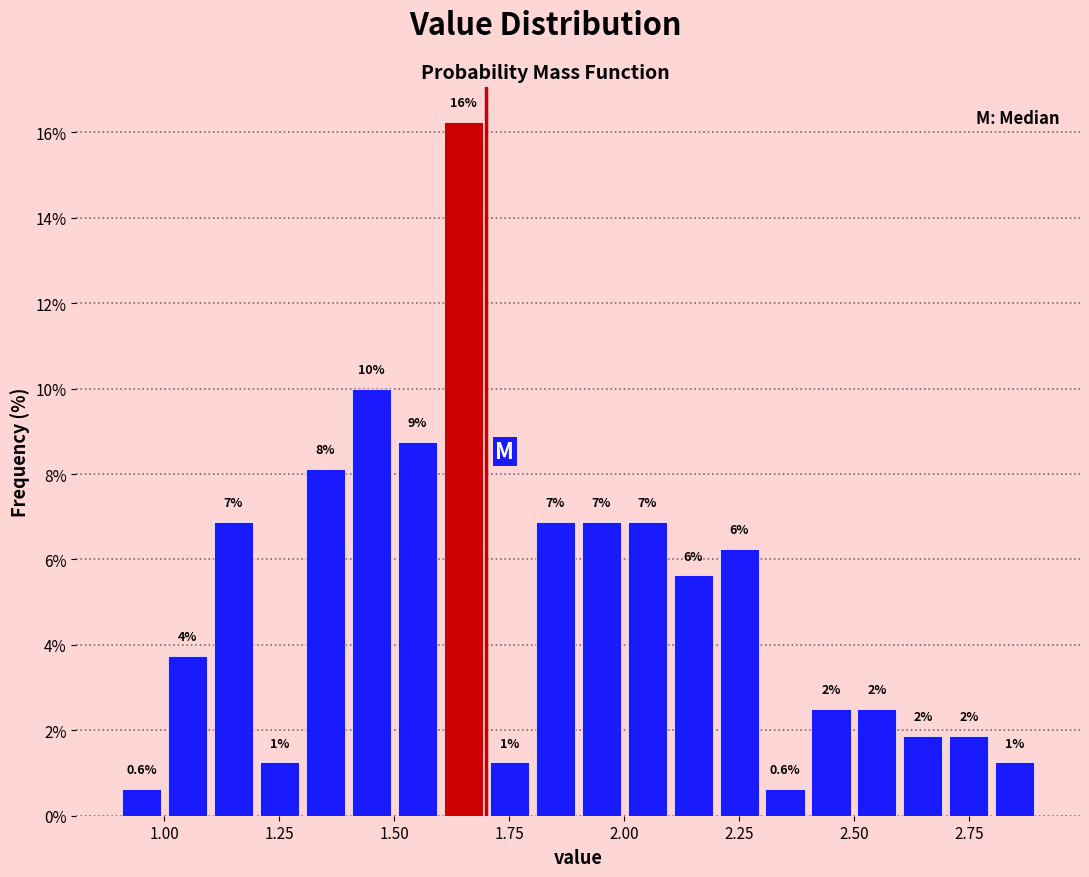

Around what value on the x-axis is the tallest bar? Give the approximate position of its centre, as read against the axis.

1.65